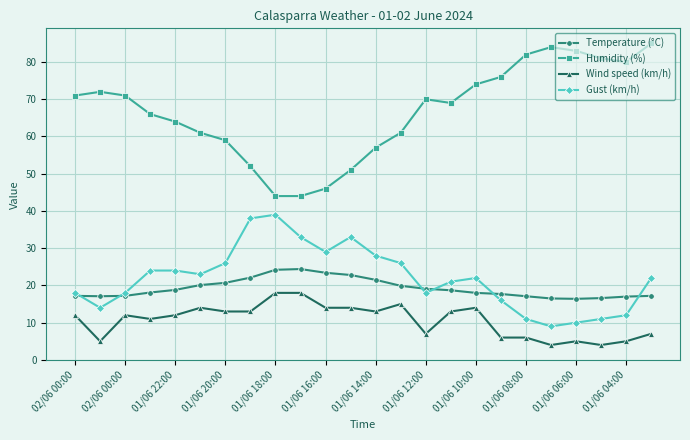

In Temperature (°C), how many points are lower than both neighbors (excluding endpoints)?

2